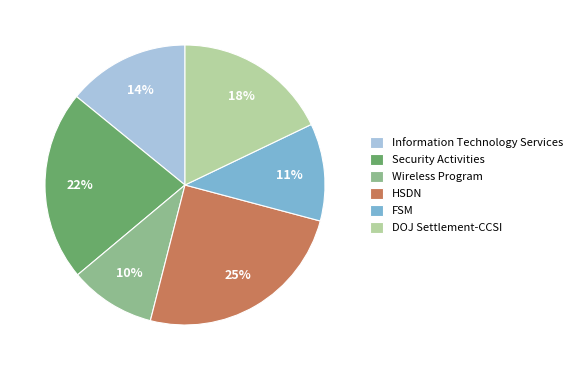

Is it true that DOJ Settlement-CCSI is 26% of the pie?

False